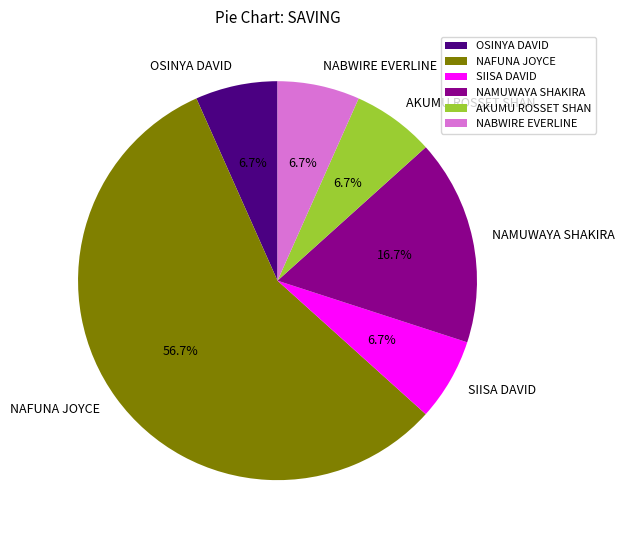

Is it true that NAMUWAYA SHAKIRA is 24% of the pie?

False